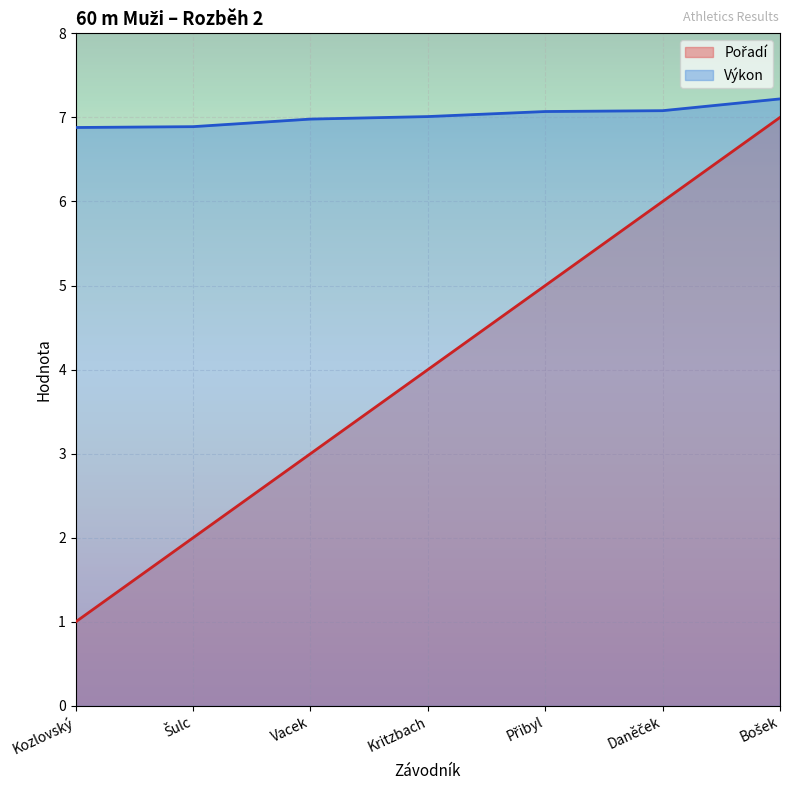

What are all the series names shown in the legend?

Pořadí, Výkon